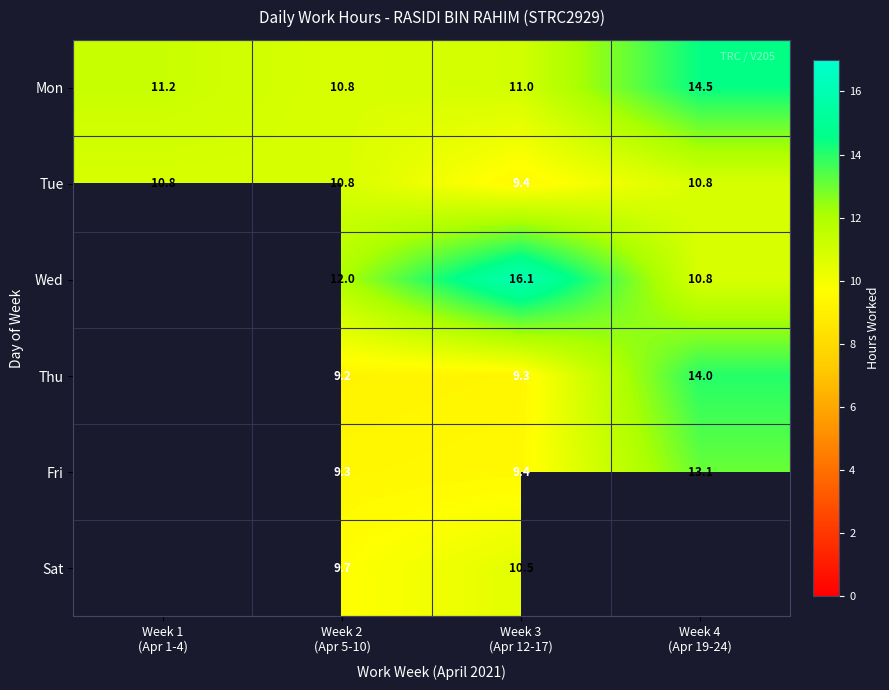

How many data points in Tue are less than 10?

1